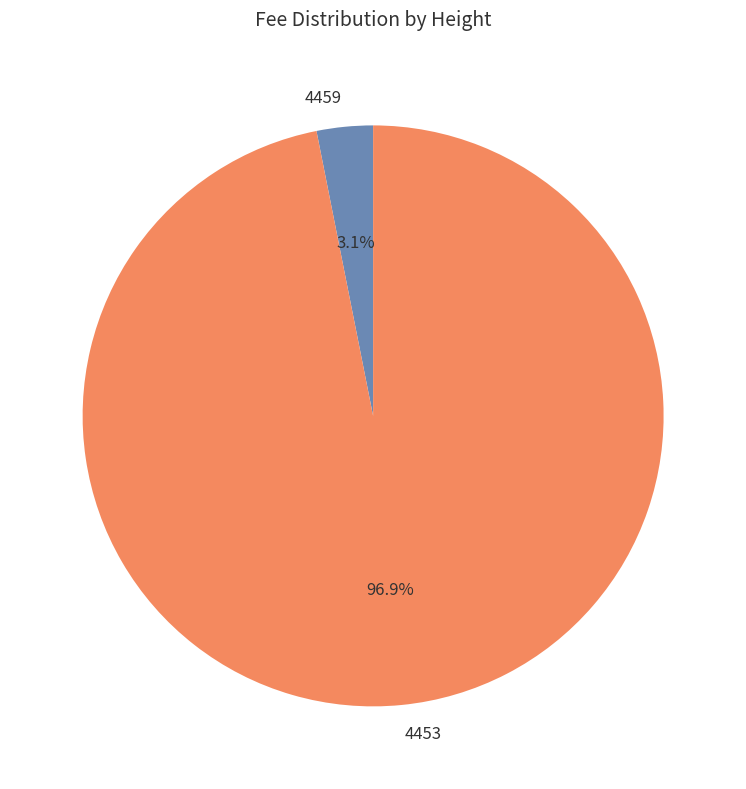

Between 4459 and 4453, which is larger?

4453